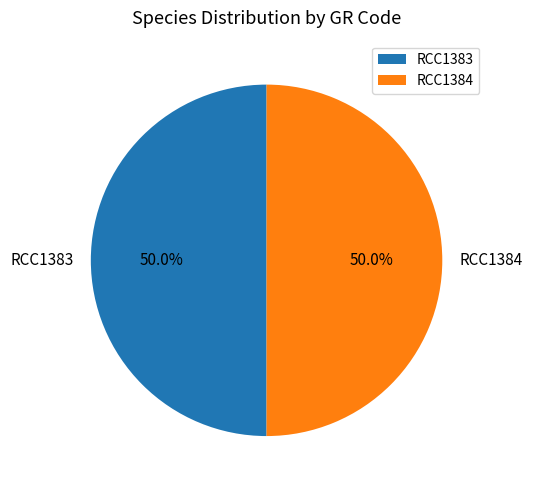

What percentage do RCC1384 and RCC1383 together represent?

100.0%